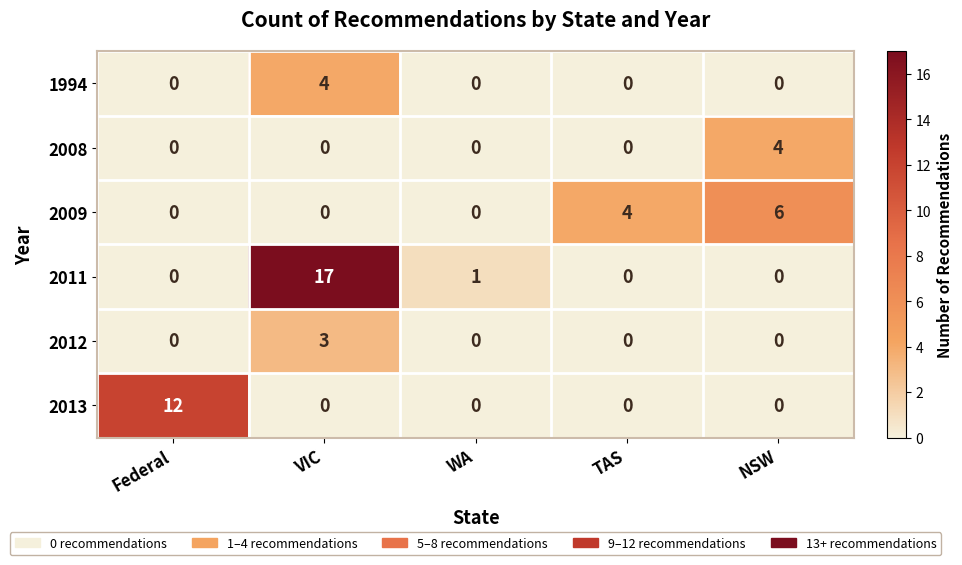

At how many categories does at least one series exceed 14?

1